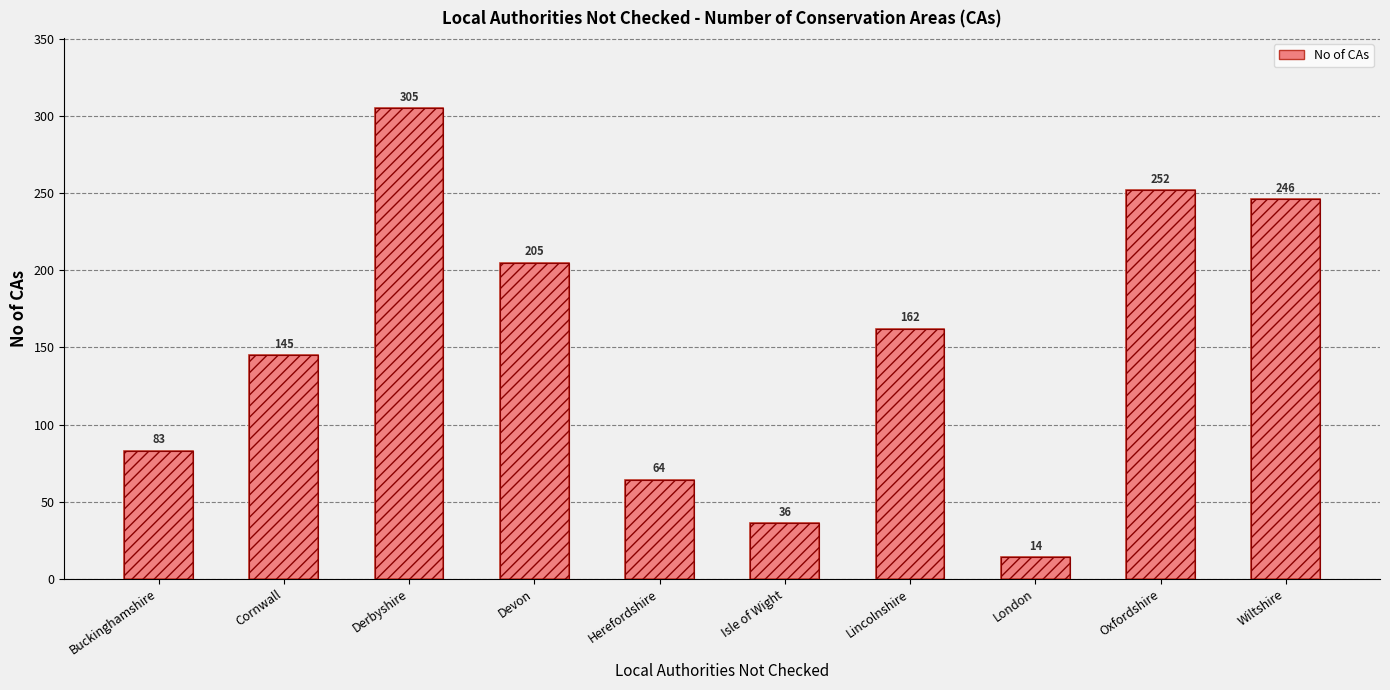

What is the label of the 1st bar from the right?

Wiltshire